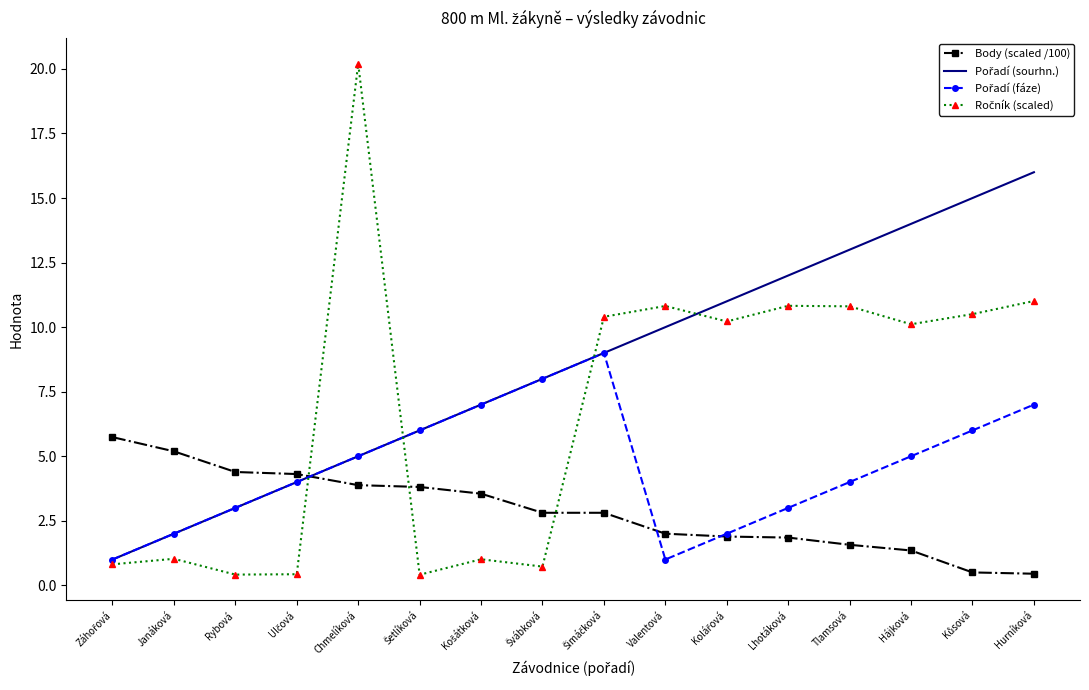

What is the difference between the highest and lowest values at Chmelíková?

16.3